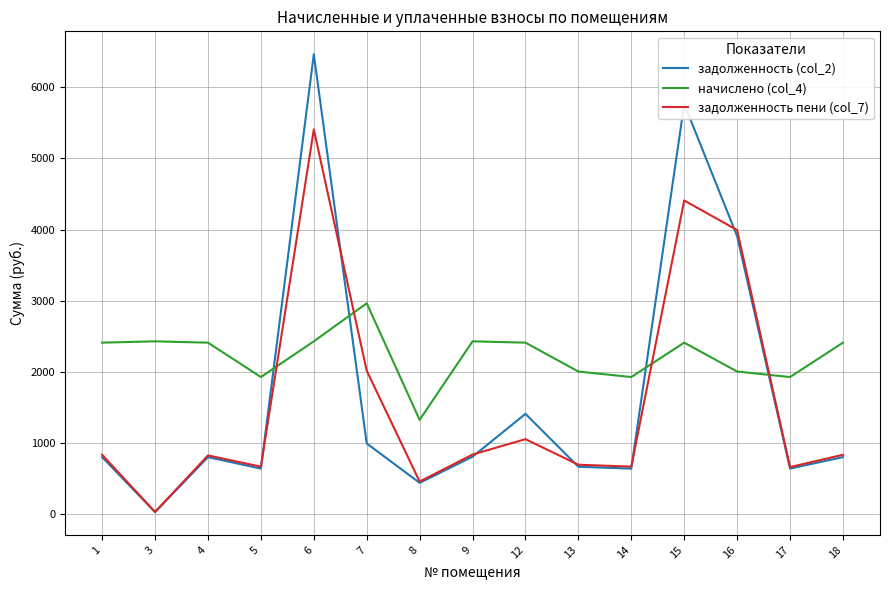

What is the average value of the задолженность пени (col_7) series?

1561.0